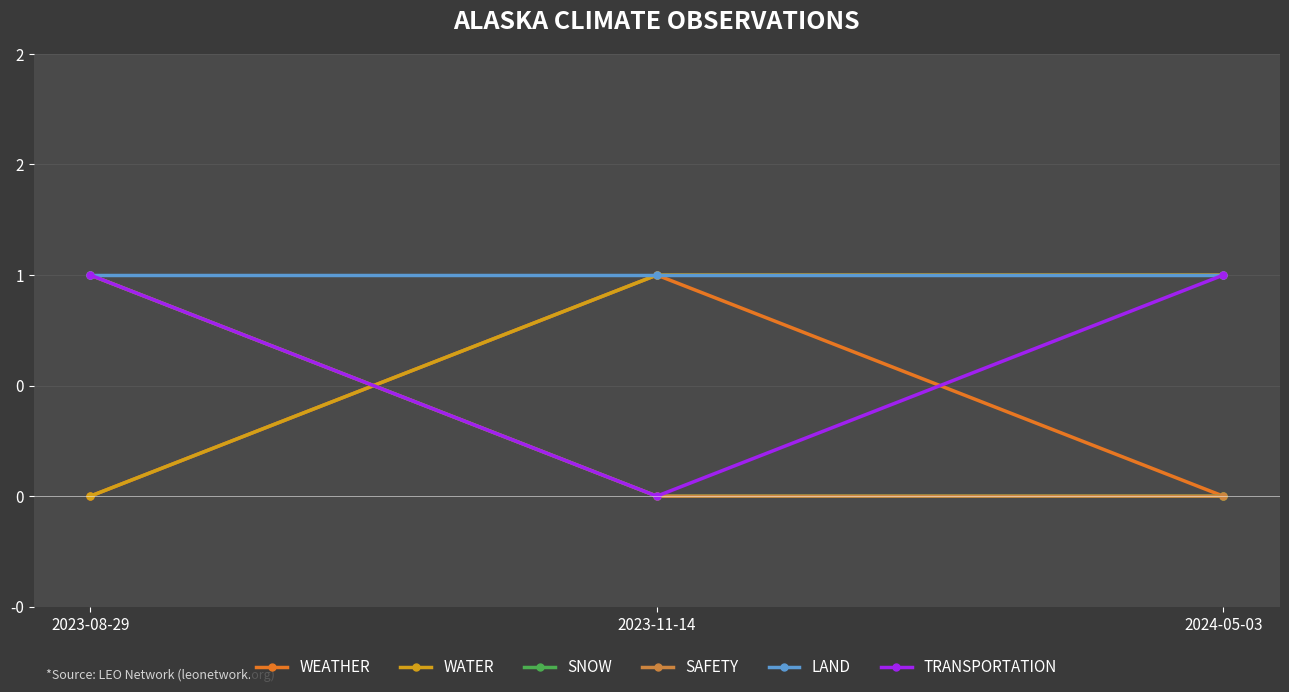

Reading left to right, transcribe all the data shown in this chart.

WEATHER: 0	1	0
WATER: 0	1	1
SNOW: 1	0	0
SAFETY: 1	0	0
LAND: 1	1	1
TRANSPORTATION: 1	0	1